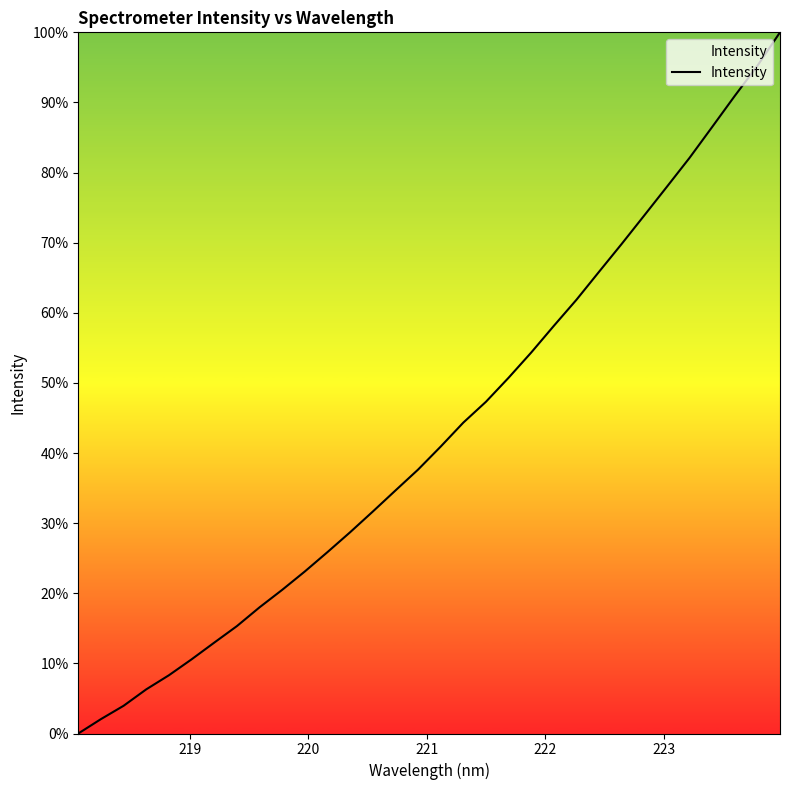

What is the sum of all values?

1379.6